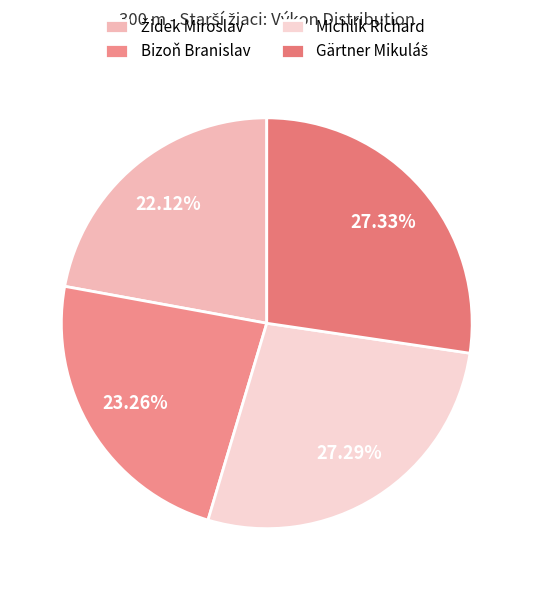

Rank the categories by value from highest to lowest.

Gärtner Mikuláš, Michlík Richard, Bizoň Branislav, Židek Miroslav